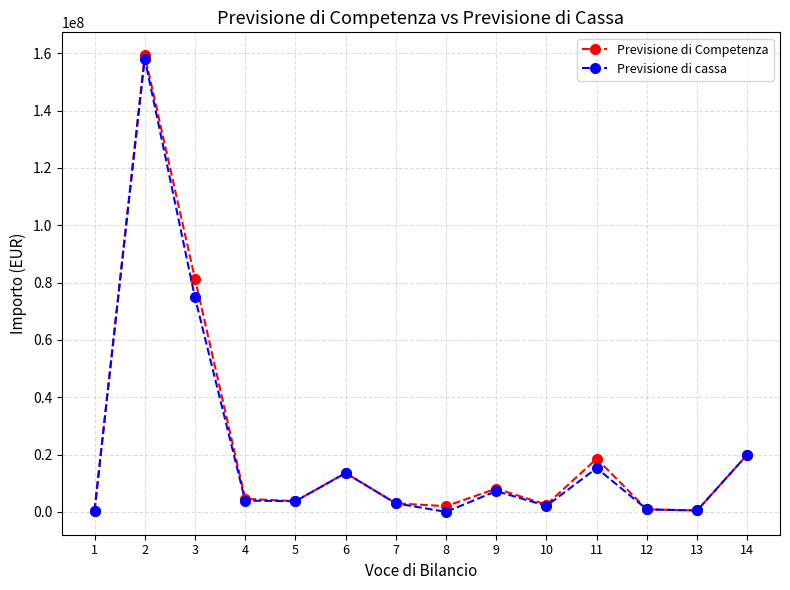

Where is the first local maximum for Previsione di Competenza?

2